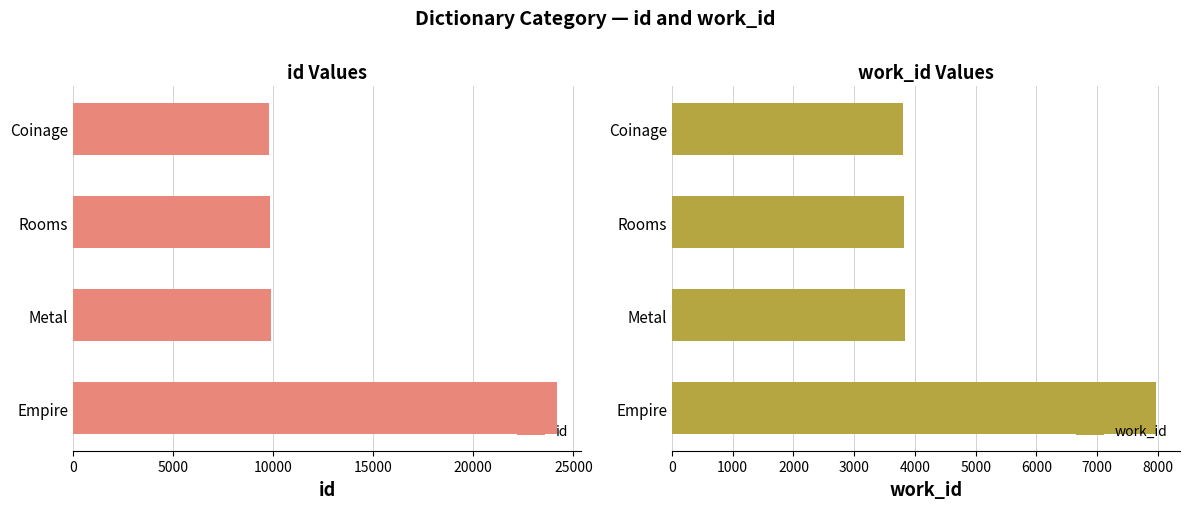

What is the difference between the maximum and minimum values in the id series?

14368